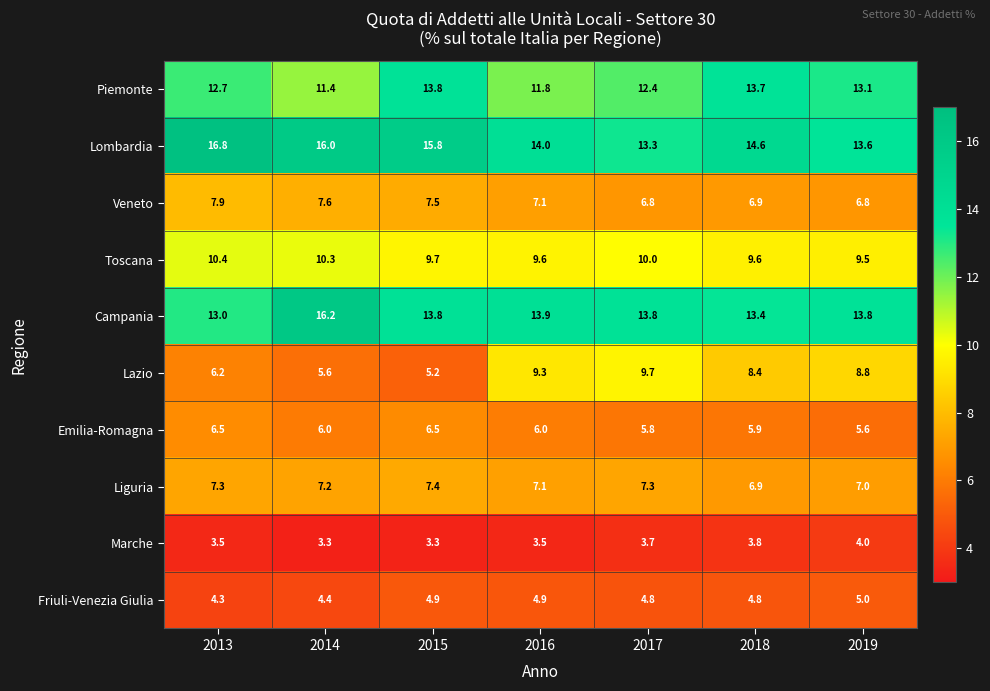

Rank the series at 2019 from lowest to highest value.

Marche, Friuli-Venezia Giulia, Emilia-Romagna, Veneto, Liguria, Lazio, Toscana, Piemonte, Lombardia, Campania